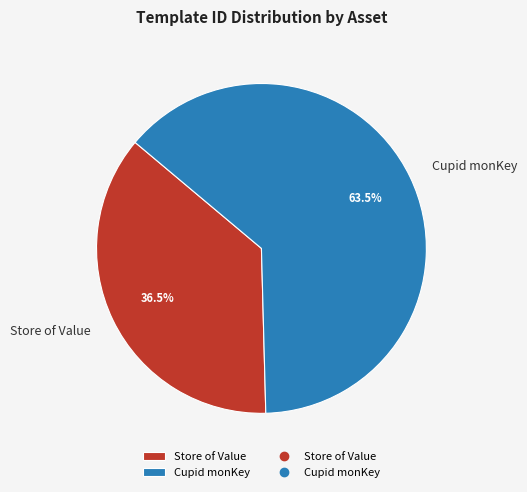

True or false: Cupid monKey accounts for 74% of the total.

False